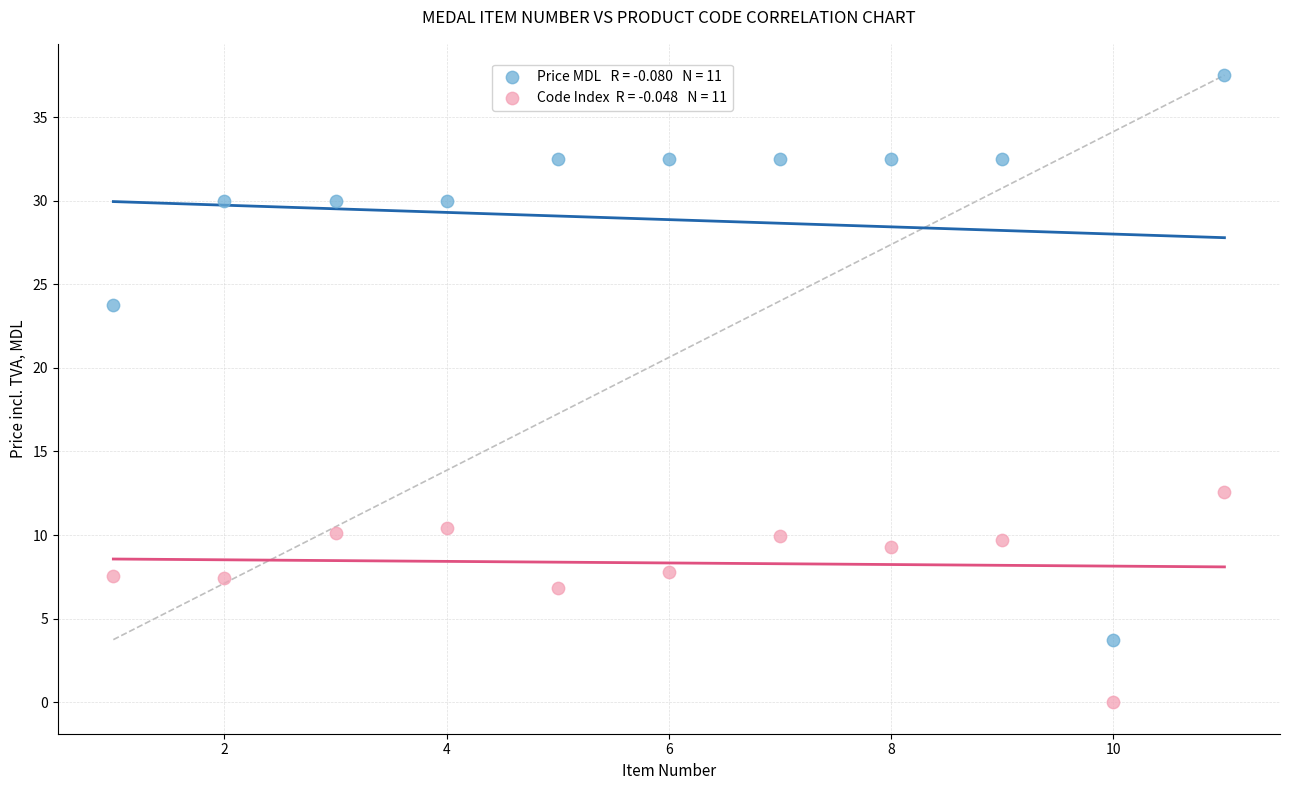

Across all data points, what is the range of Y values (max minus min)?

37.5